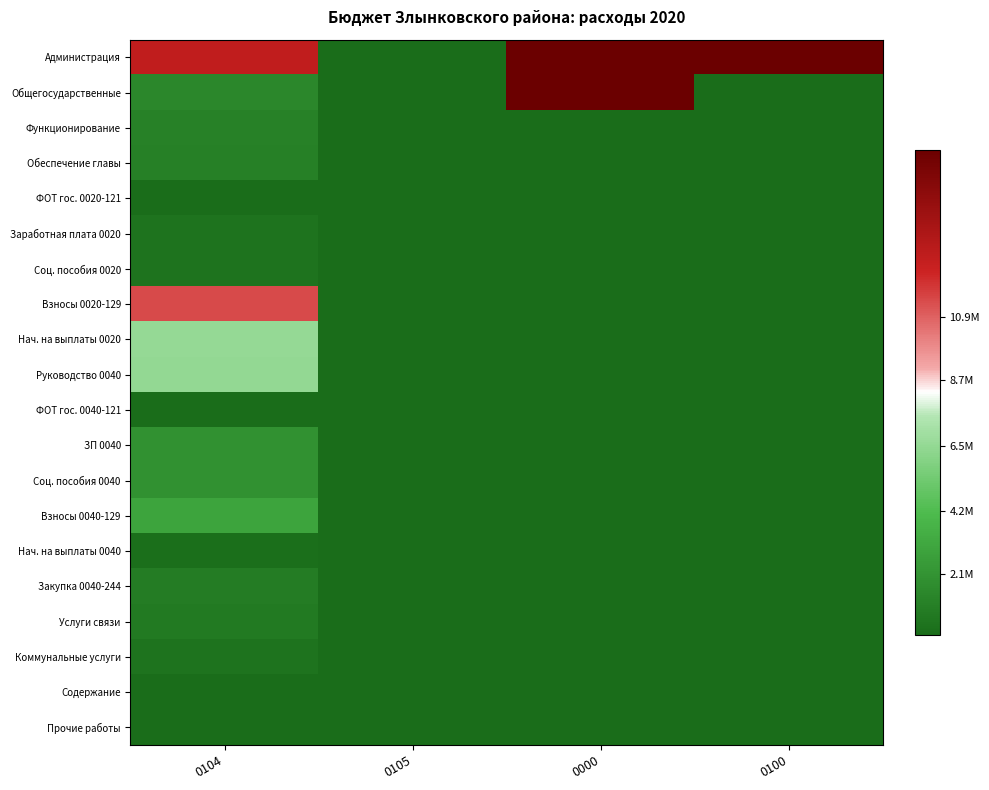

What is the spread (max minus min) of values at 0100?

2.0